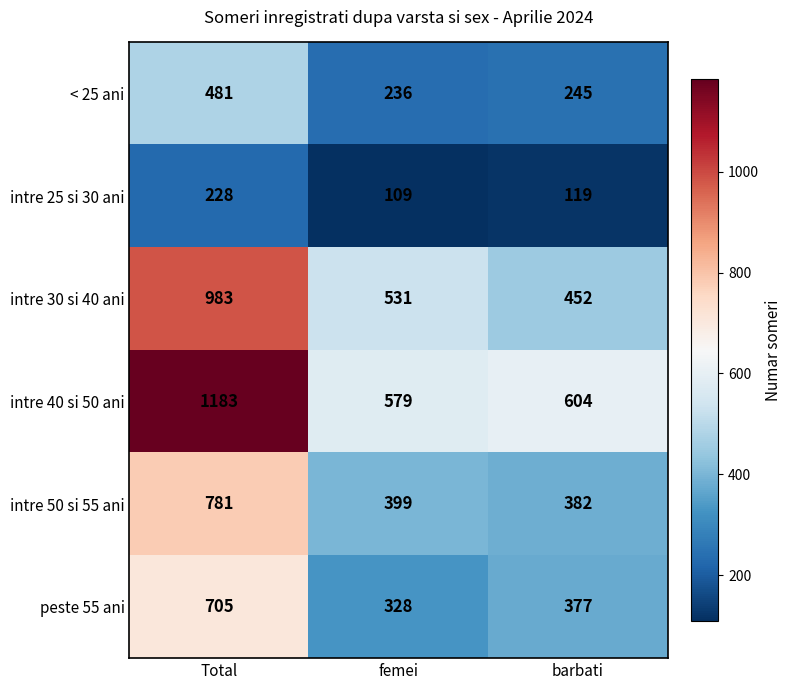

At Total, list the series in order from largest to smallest.

intre 40 si 50 ani, intre 30 si 40 ani, intre 50 si 55 ani, peste 55 ani, < 25 ani, intre 25 si 30 ani